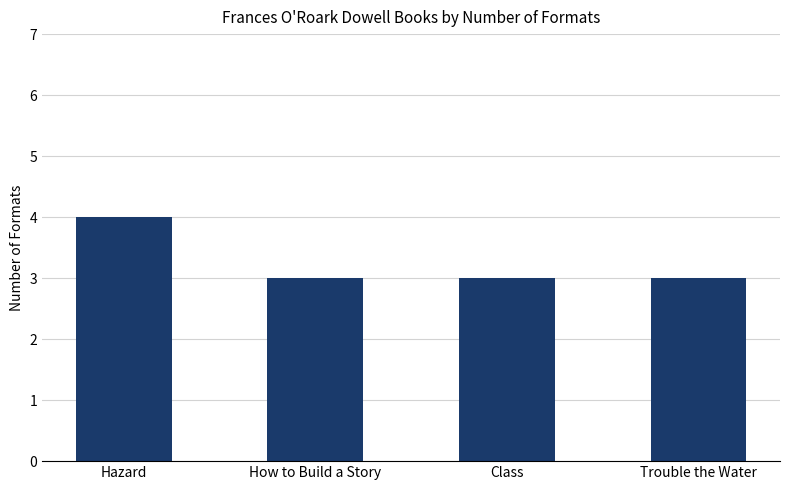

What is the ratio of the value at Hazard to the value at How to Build a Story?

1.3